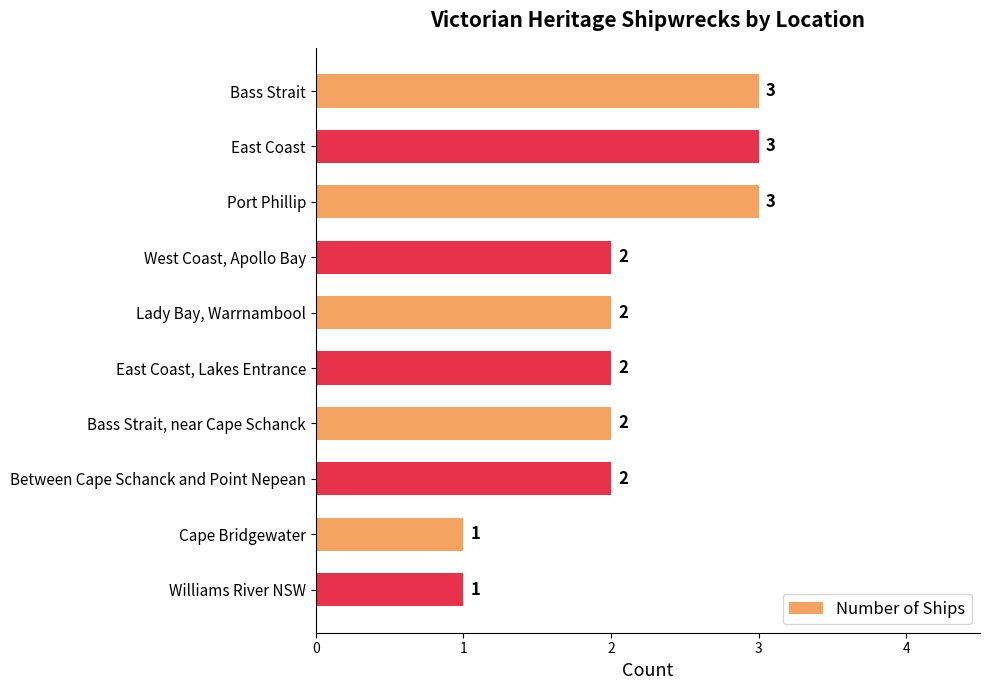

The value at Port Phillip is 3. True or false?

True